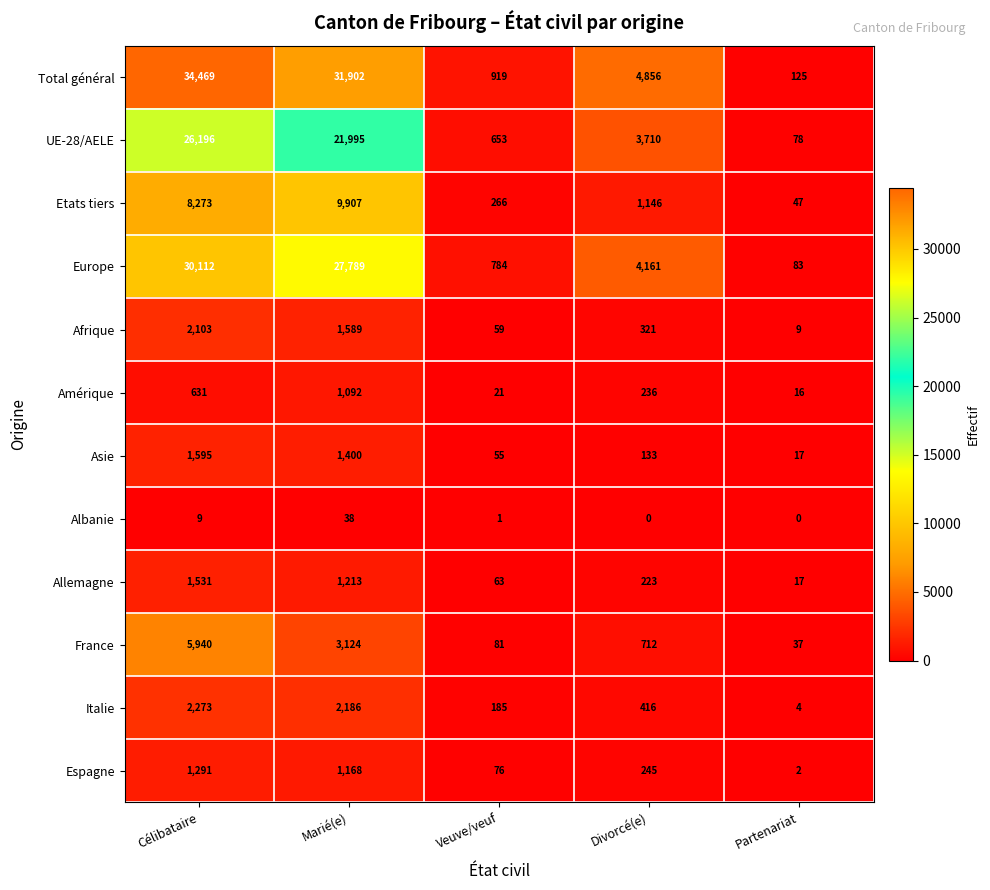

List the series in order of their peak value, highest first.

Total général, Europe, UE-28/AELE, Etats tiers, France, Italie, Afrique, Asie, Allemagne, Espagne, Amérique, Albanie